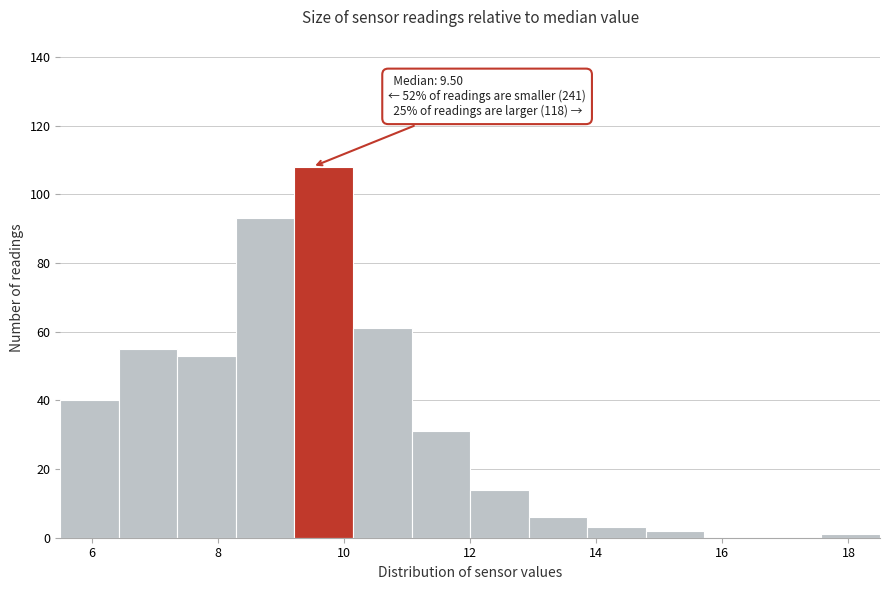

Over which range of the x-axis is the bar tallest?

9.2 to 10.2